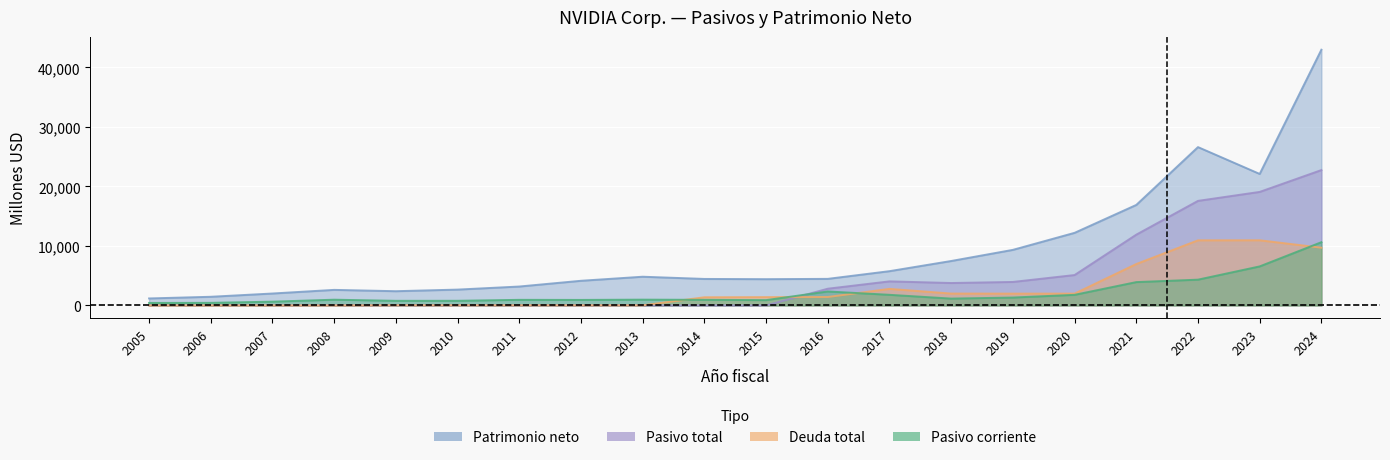

Does the chart display data point markers on the line(s)?

No